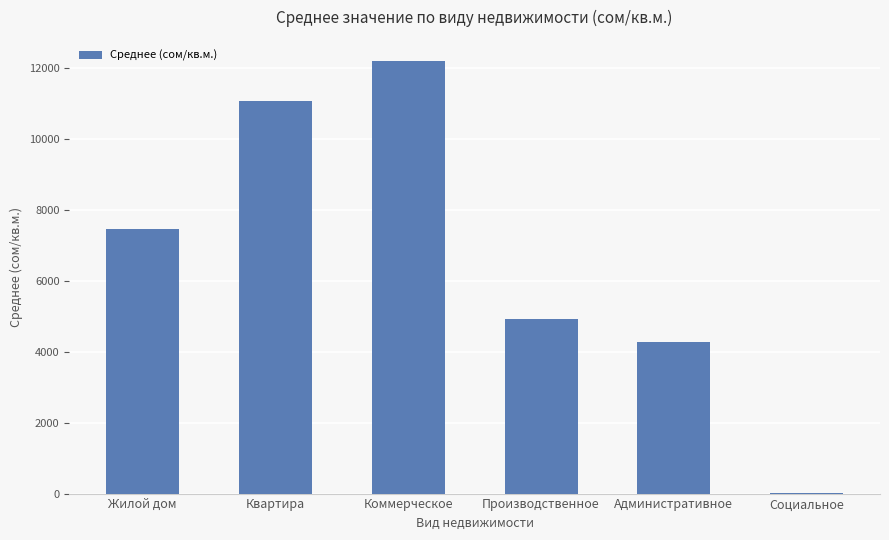

The chart shows a value of 4285.0 at Административное. True or false?

True